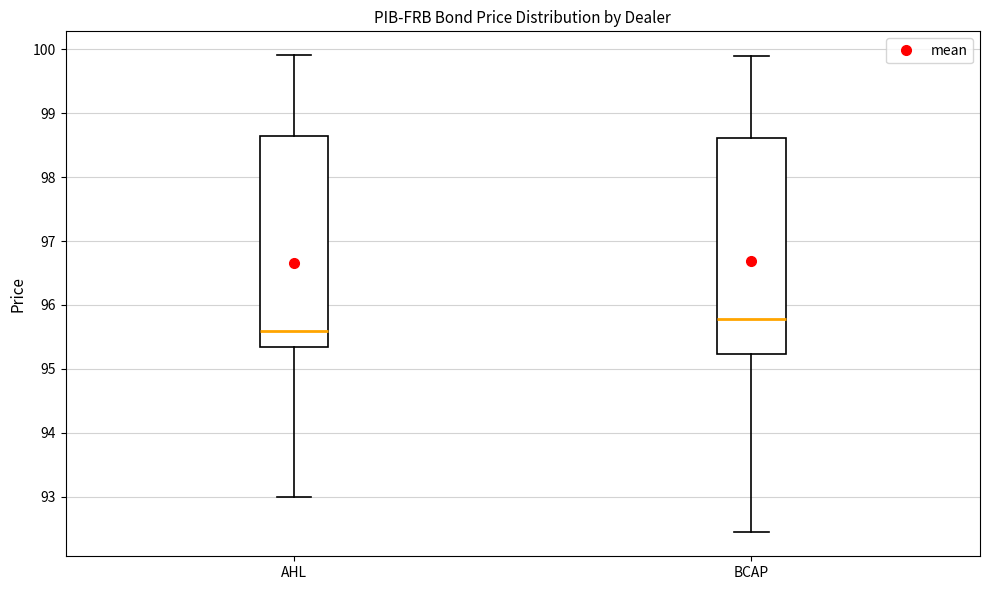

Which box has the lowest median line?

AHL